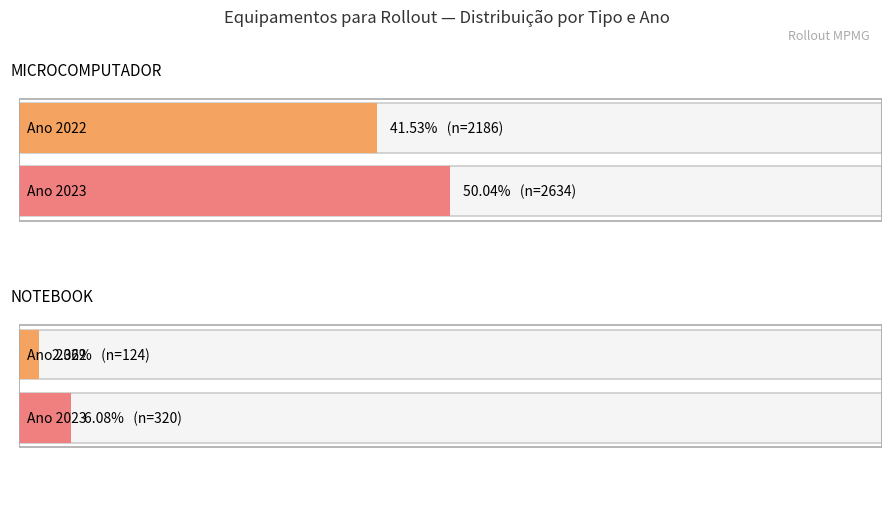

What is the approximate value of NOTEBOOK at 6?

2023